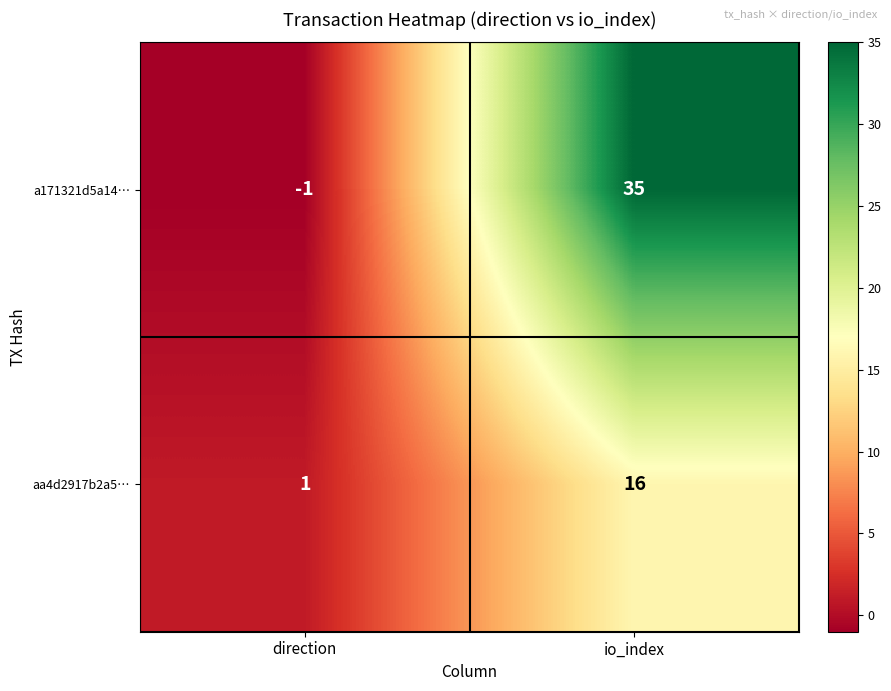

How many negative values does the a171321d5a14… series have?

1